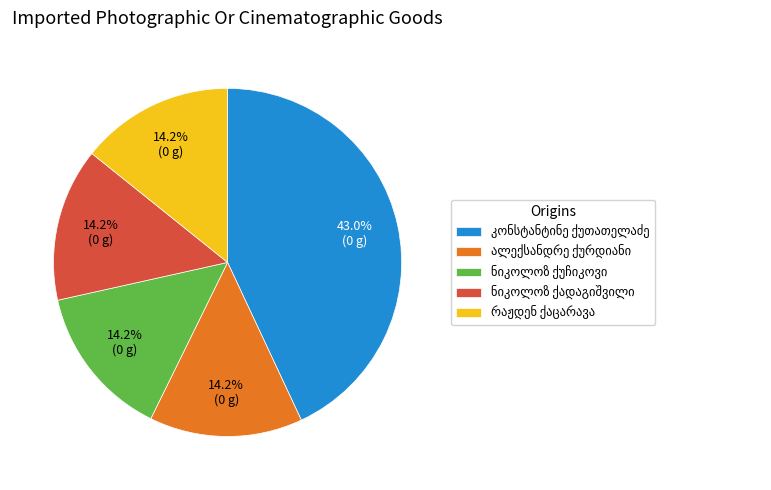

Is there a majority slice in this chart?

No